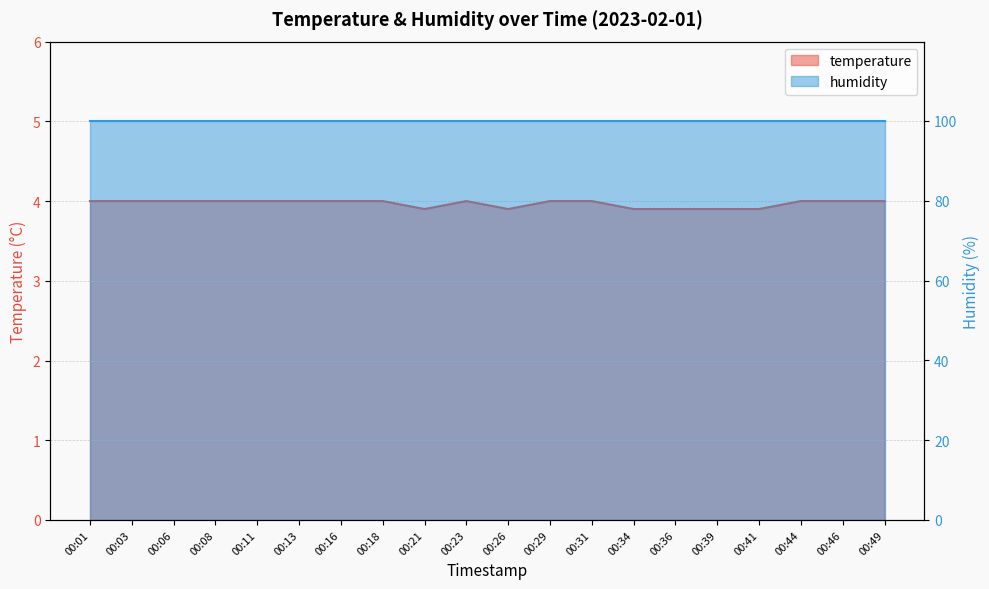

What is the value of the 7th point from the left?

4.0